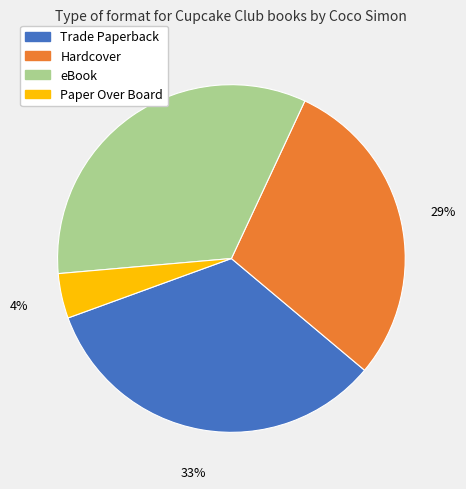

To the nearest percent, what is the difference between the Trade Paperback and Paper Over Board slice percentages?

29%